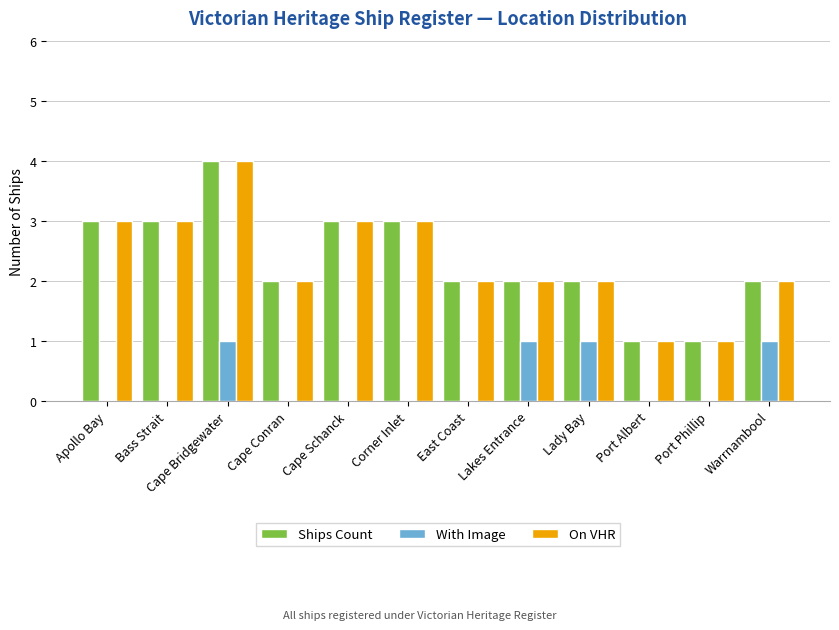

Reading left to right, transcribe all the data shown in this chart.

Ships Count: 3	3	4	2	3	3	2	2	2	1	1	2
With Image: 0	0	1	0	0	0	0	1	1	0	0	1
On VHR: 3	3	4	2	3	3	2	2	2	1	1	2